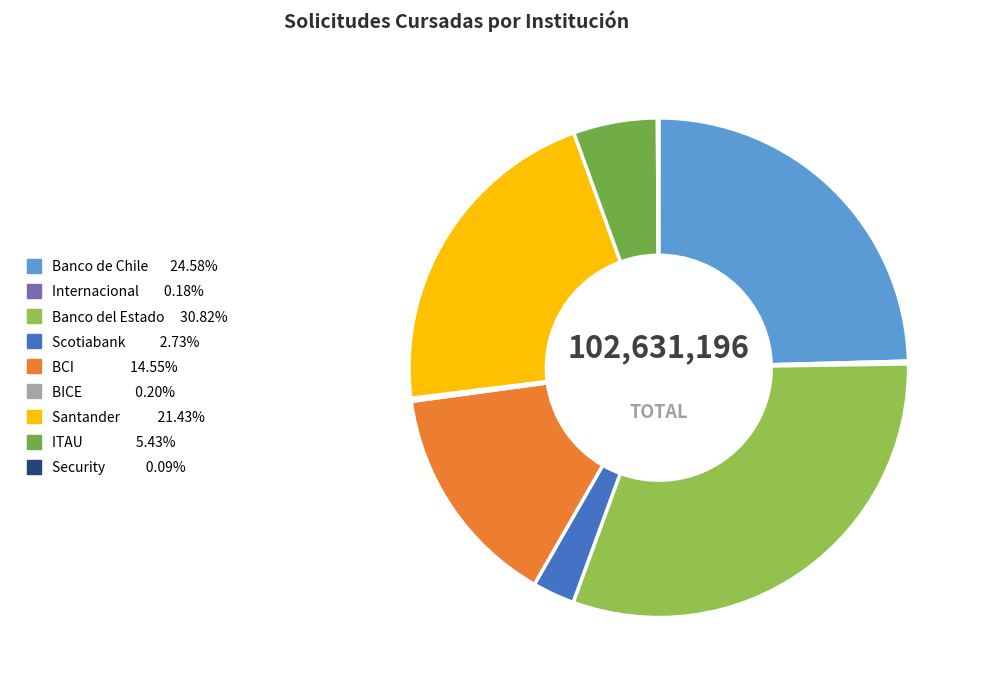

Is the sum of Banco de Chile and BCI greater than half?

No